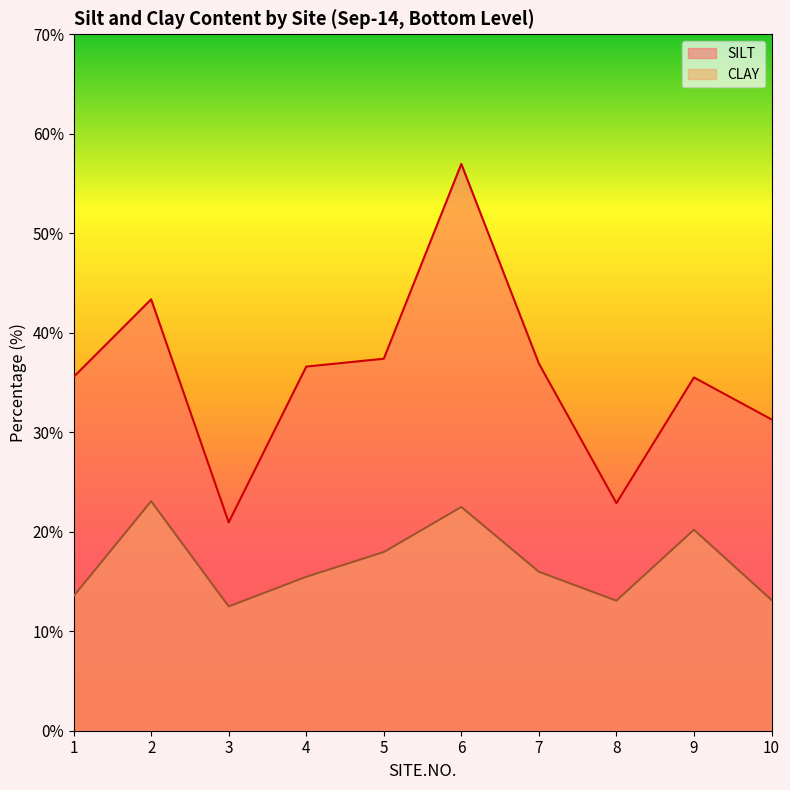

True or false: SILT and CLAY intersect in this chart.

False